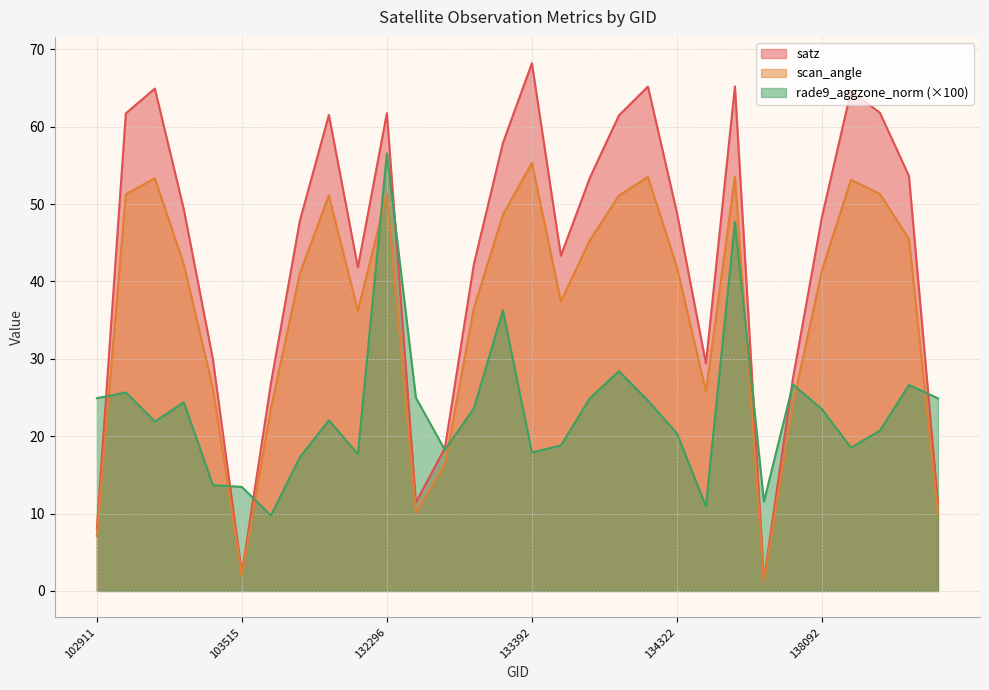

What are all the series names shown in the legend?

satz, scan_angle, rade9_aggzone_norm (×100)